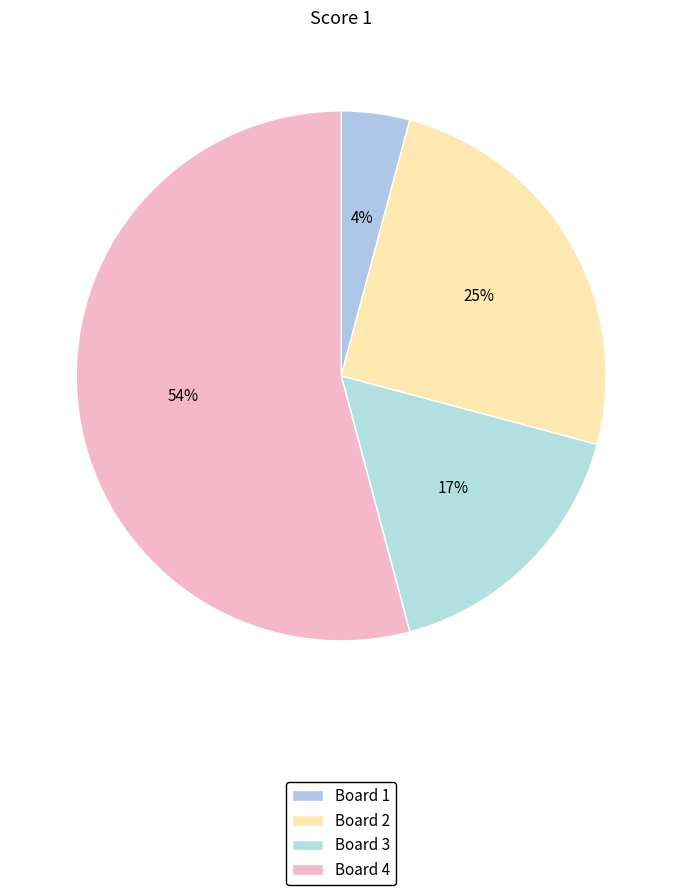

How many segments does this pie chart have?

4